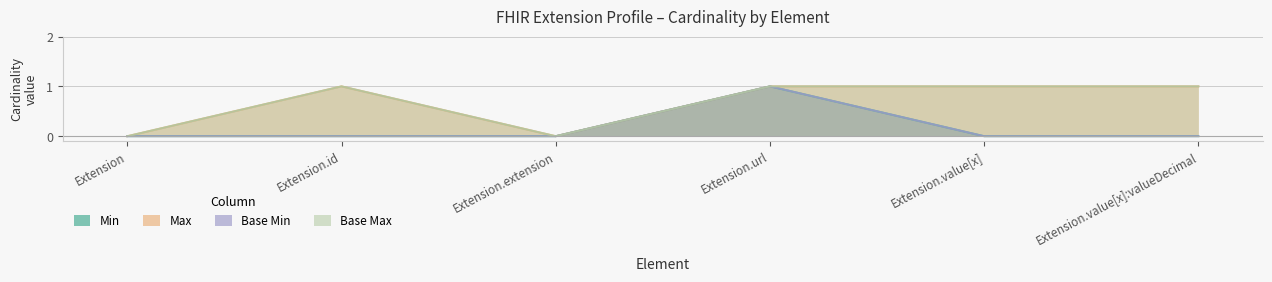

True or false: Min and Base Max intersect in this chart.

False